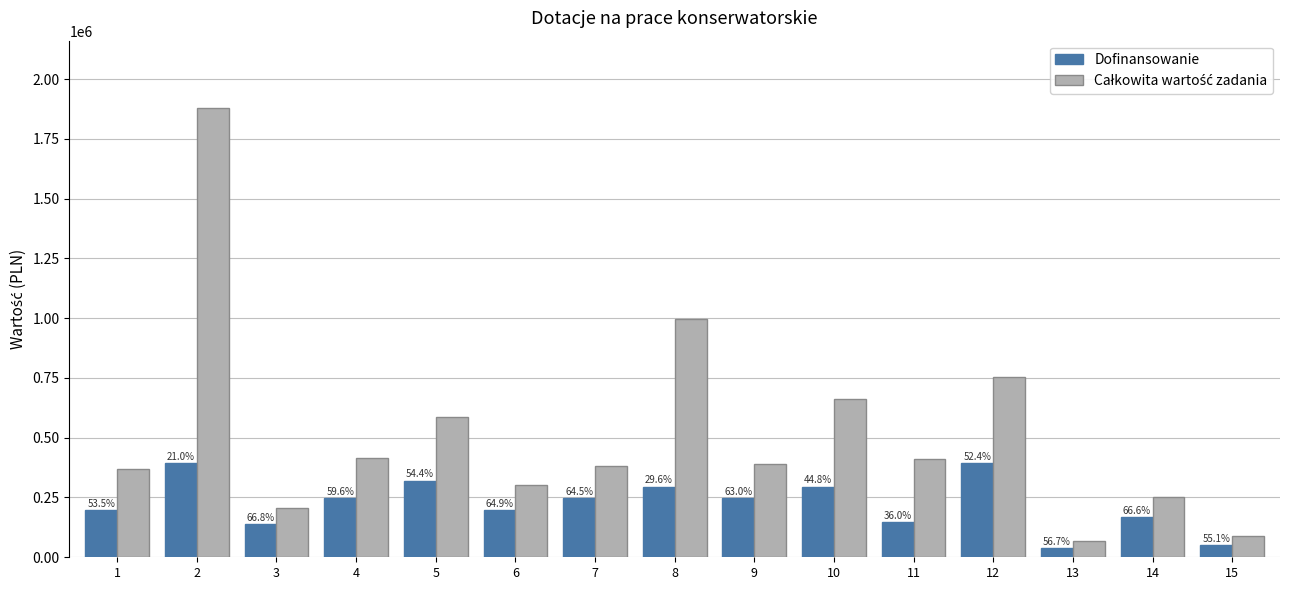

Which label corresponds to the largest value in the chart?

2